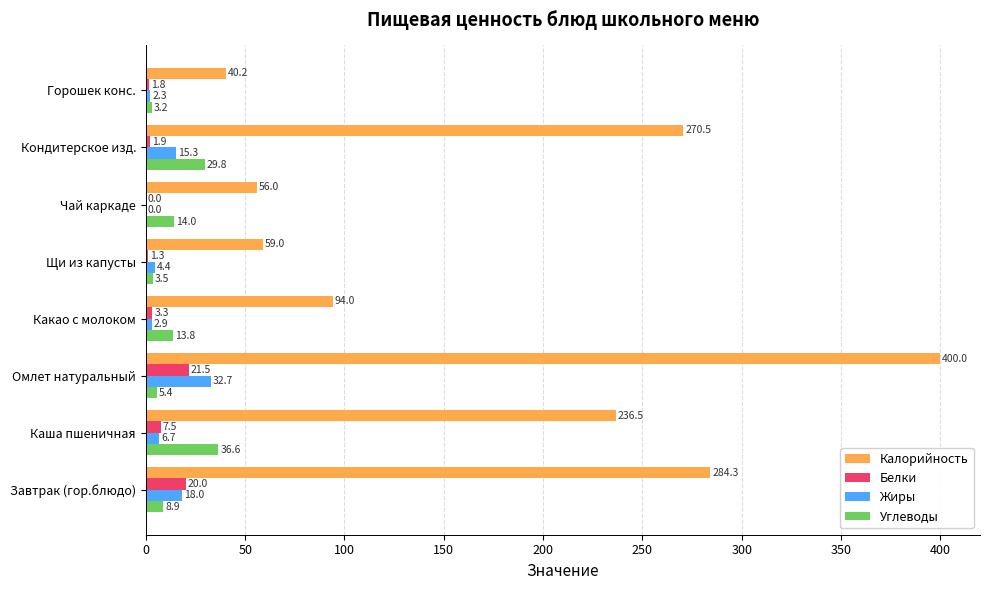

Is it true that Калорийность equals 59.0 at Щи из капусты?

True